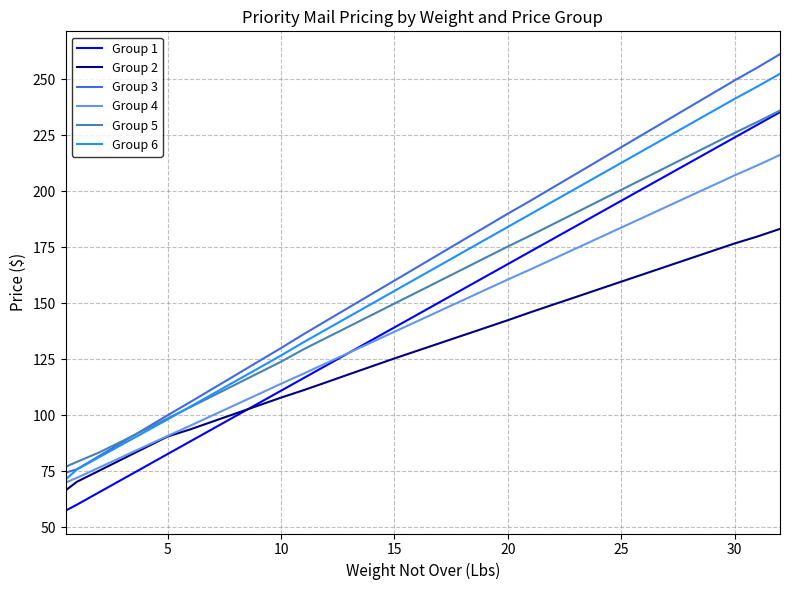

What is the maximum value shown in the chart?

261.1